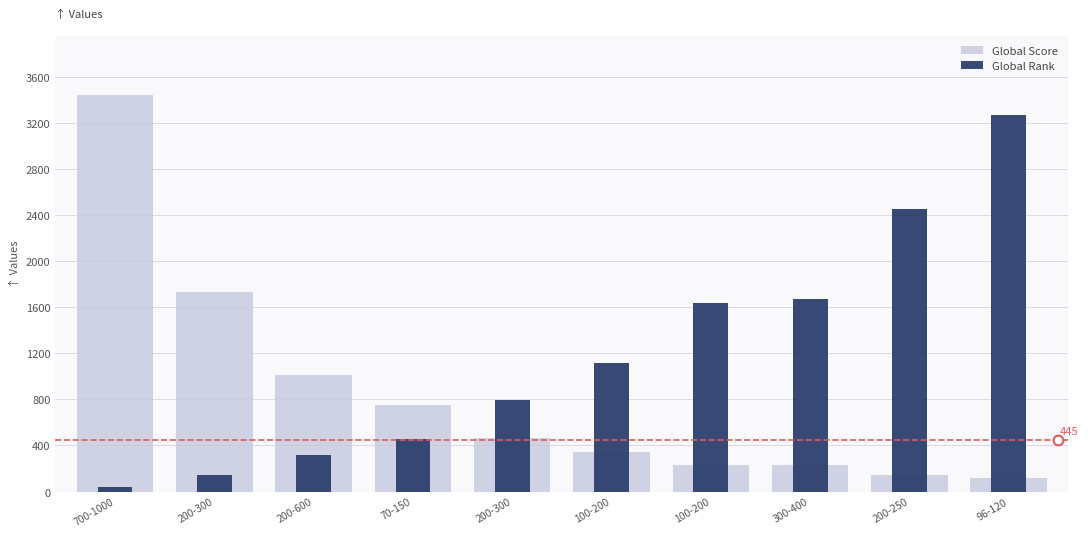

At which category is the sum across all series the highest?

700-1000